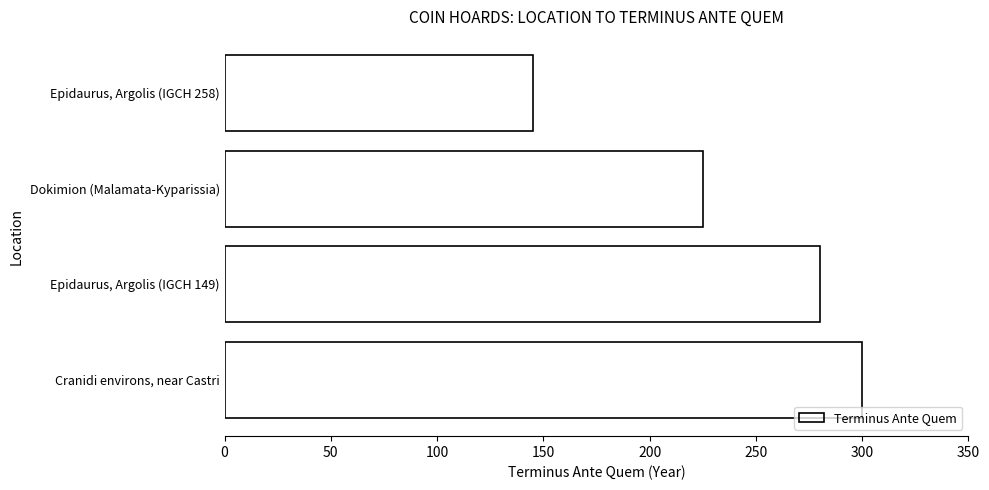

Which label corresponds to the smallest value in the chart?

Epidaurus, Argolis (IGCH 258)